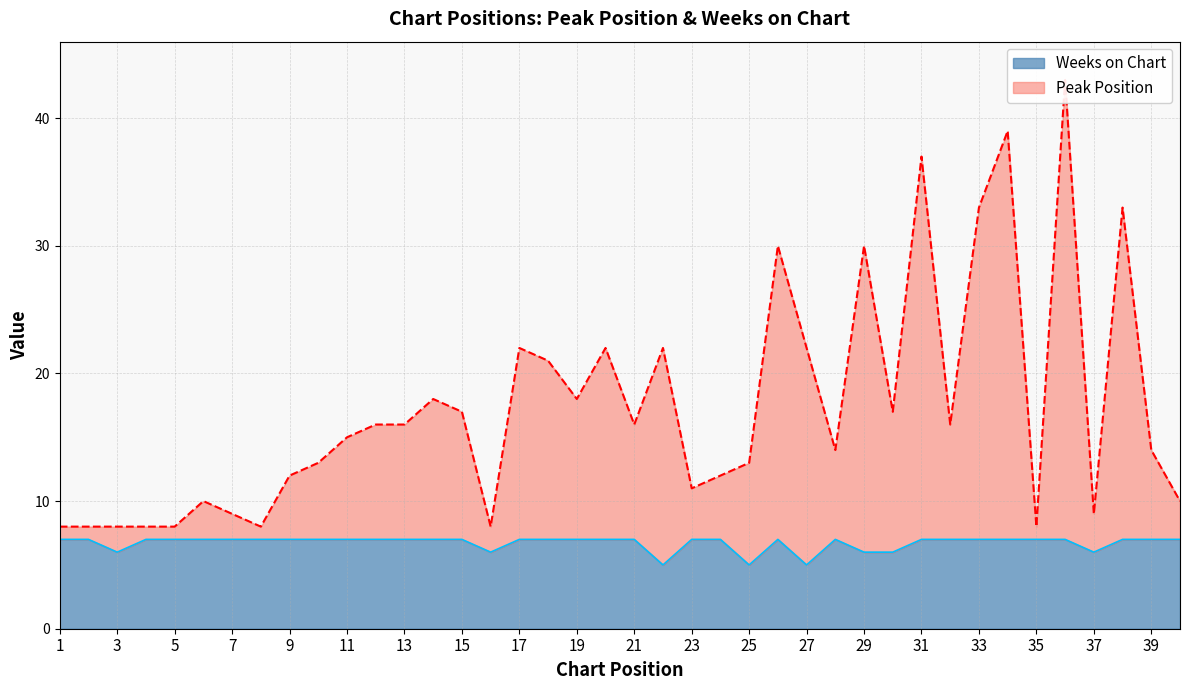

Count the Weeks on Chart values in the range 7 to 8.

32